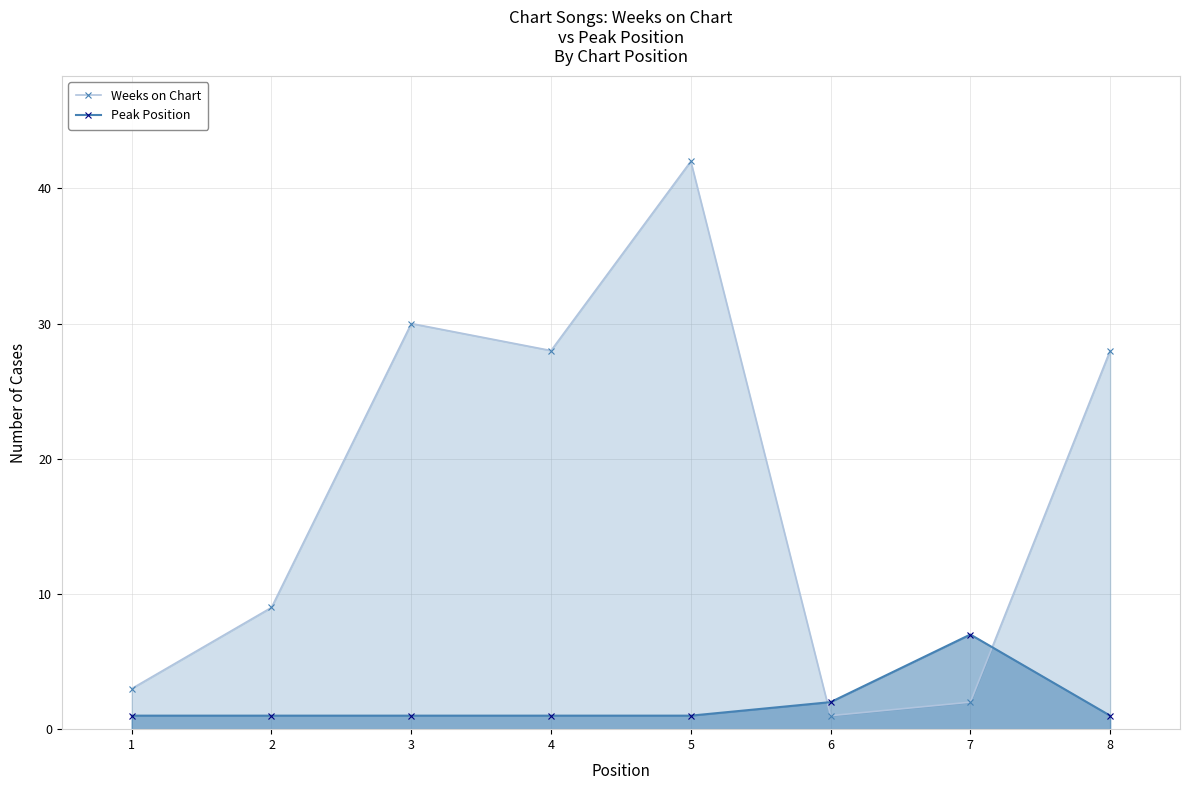

What is the value of the Weeks on Chart point at the 3rd from the left?

30